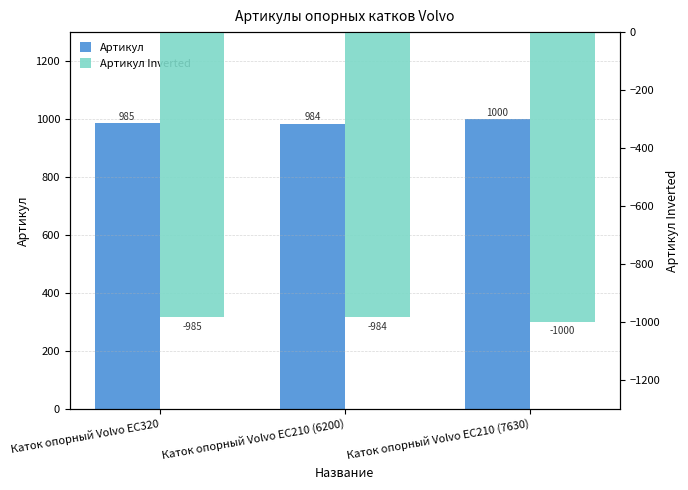

Reading left to right, list all the values displayed in this chart.

Артикул: Каток опорный Volvo EC320=985	Каток опорный Volvo EC210 (6200)=984	Каток опорный Volvo EC210 (7630)=1000
Артикул Inverted: Каток опорный Volvo EC320=-985	Каток опорный Volvo EC210 (6200)=-984	Каток опорный Volvo EC210 (7630)=-1000